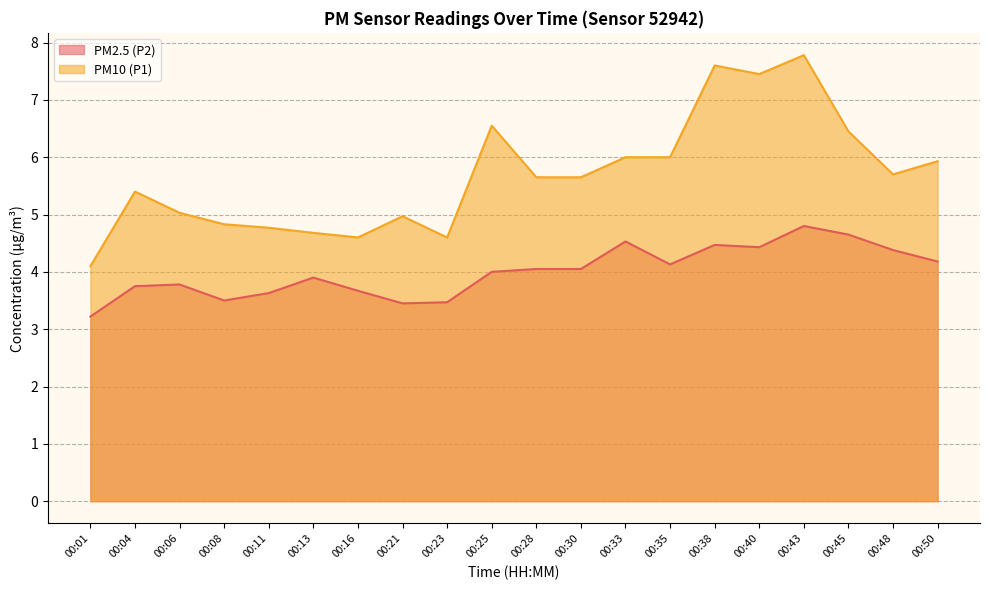

Which series has the largest total across all categories?

PM10 (P1)